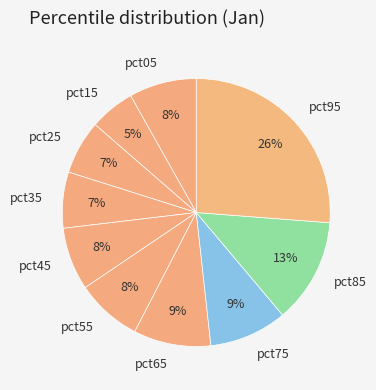

Does pct25 represent more than half of the total?

No